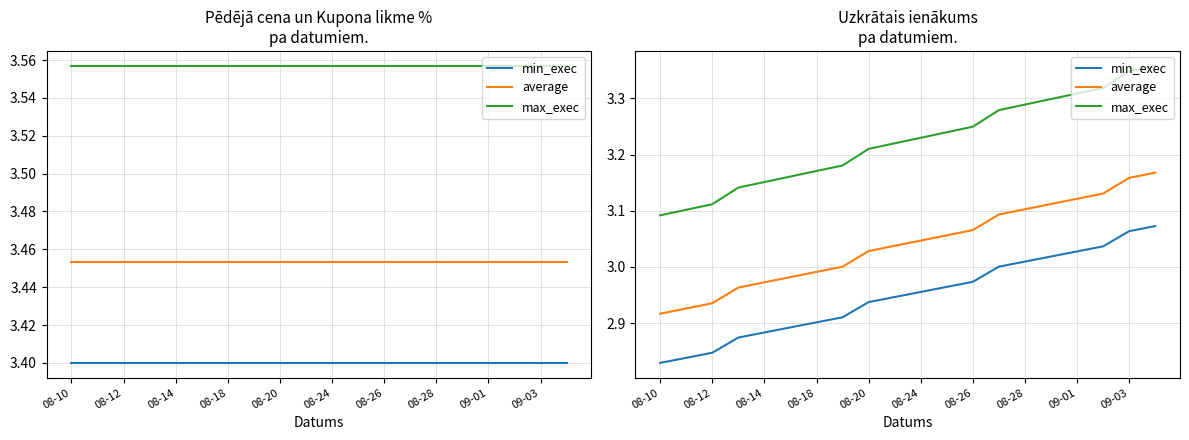

Is the value of max_exec at 16 greater than the value of average at 08-24?

Yes